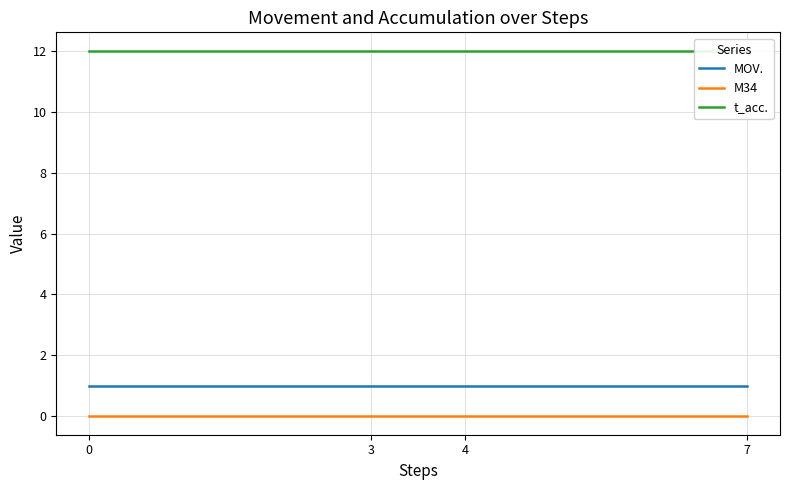

True or false: t_acc. and M34 intersect in this chart.

False